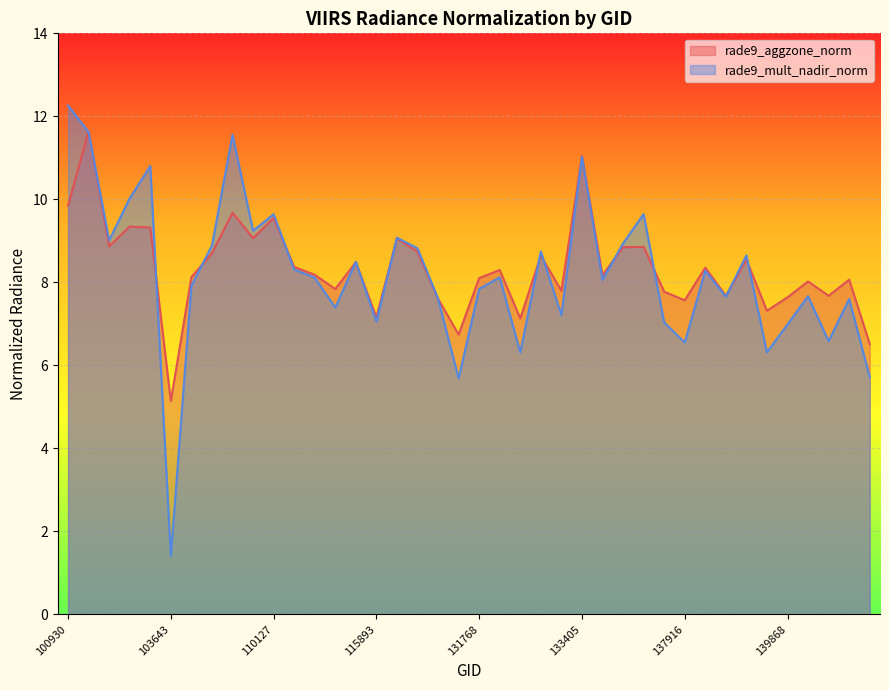

What is the value of the rade9_mult_nadir_norm point at the 35th from the left?

6.3